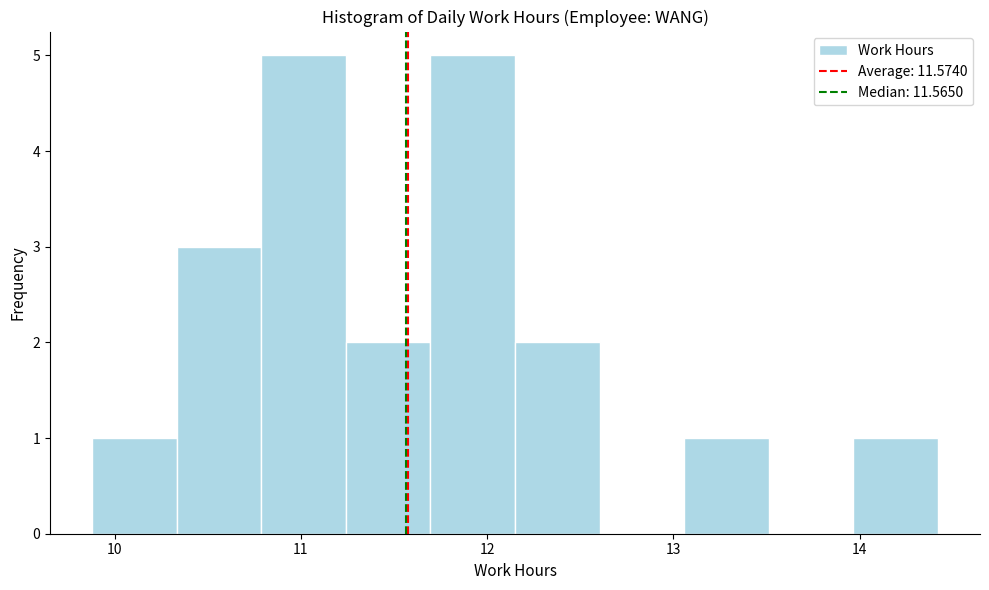

Reading left to right, list every bar in this chart as the range it spans on the x-axis followed by its height. Neither the bar edges nor the heights are printed on the chart, so give them approximately, as read against the axes.

9.9 to 10.3: 1
10.3 to 10.8: 3
10.8 to 11.2: 5
11.2 to 11.7: 2
11.7 to 12.2: 5
12.2 to 12.6: 2
12.6 to 13.1: 0
13.1 to 13.5: 1
13.5 to 14.0: 0
14.0 to 14.4: 1